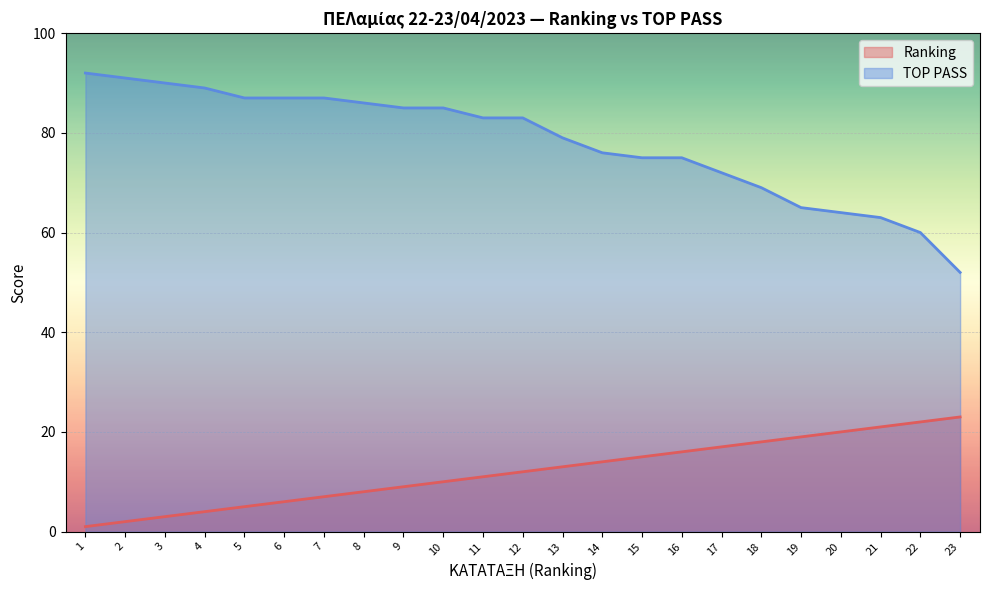

Which label corresponds to the smallest value in the chart?

1